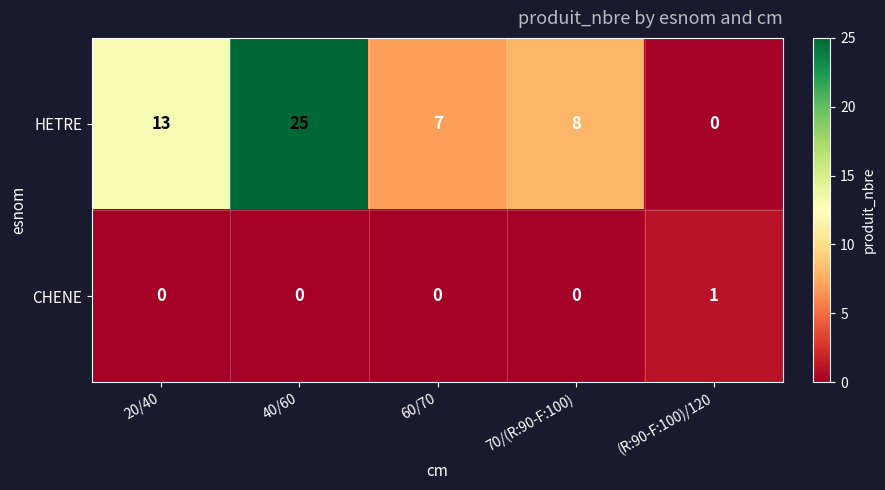

Reading right to left, list all the values displayed in this chart.

HETRE: (R:90-F:100)/120=0	70/(R:90-F:100)=8	60/70=7	40/60=25	20/40=13
CHENE: (R:90-F:100)/120=1	70/(R:90-F:100)=0	60/70=0	40/60=0	20/40=0